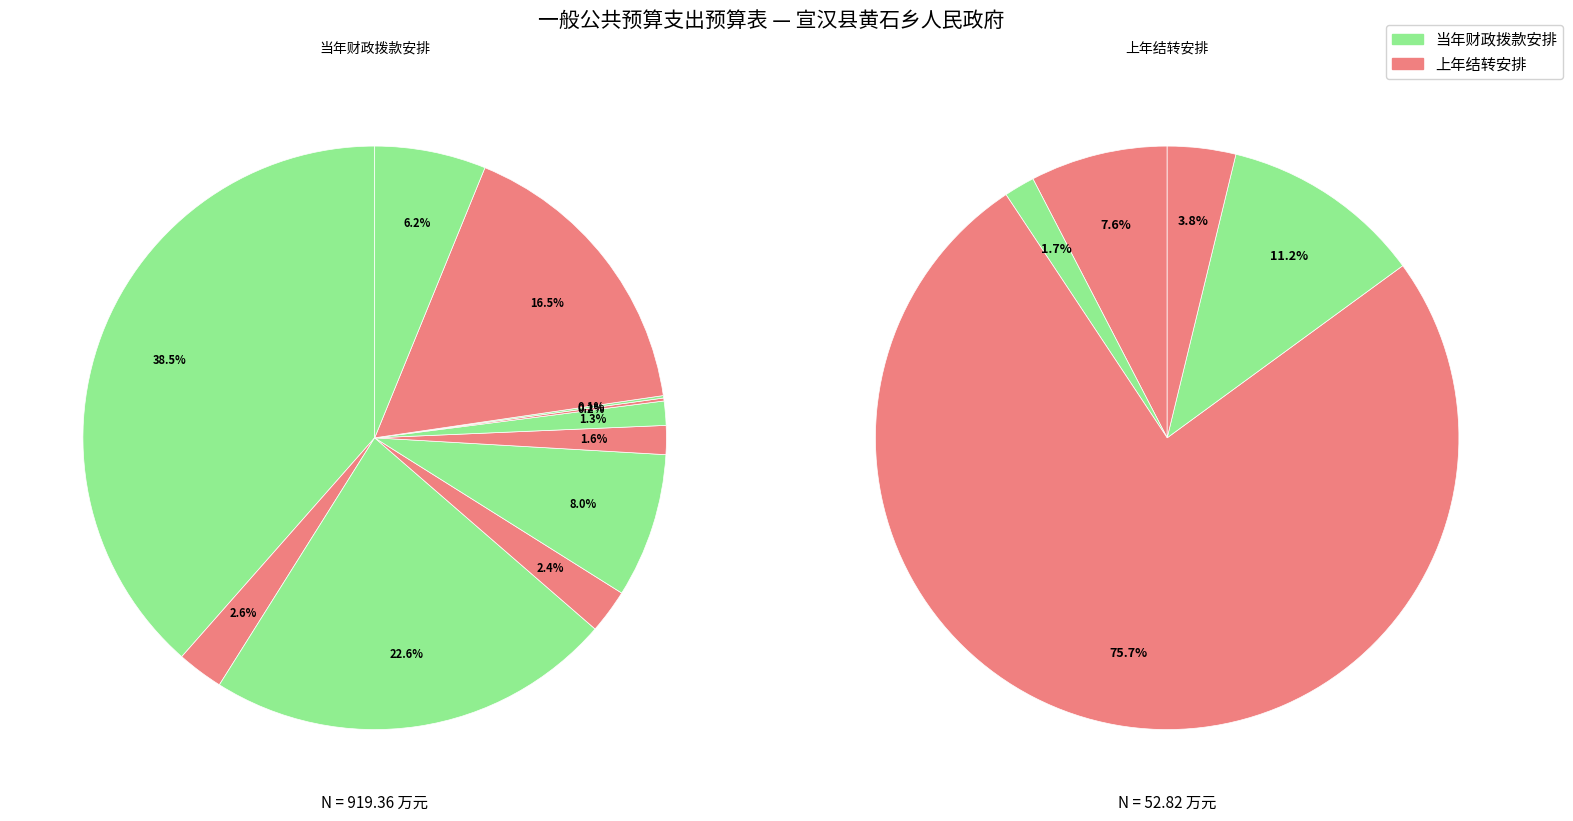

Which slice is the largest?

当年财政拨款安排